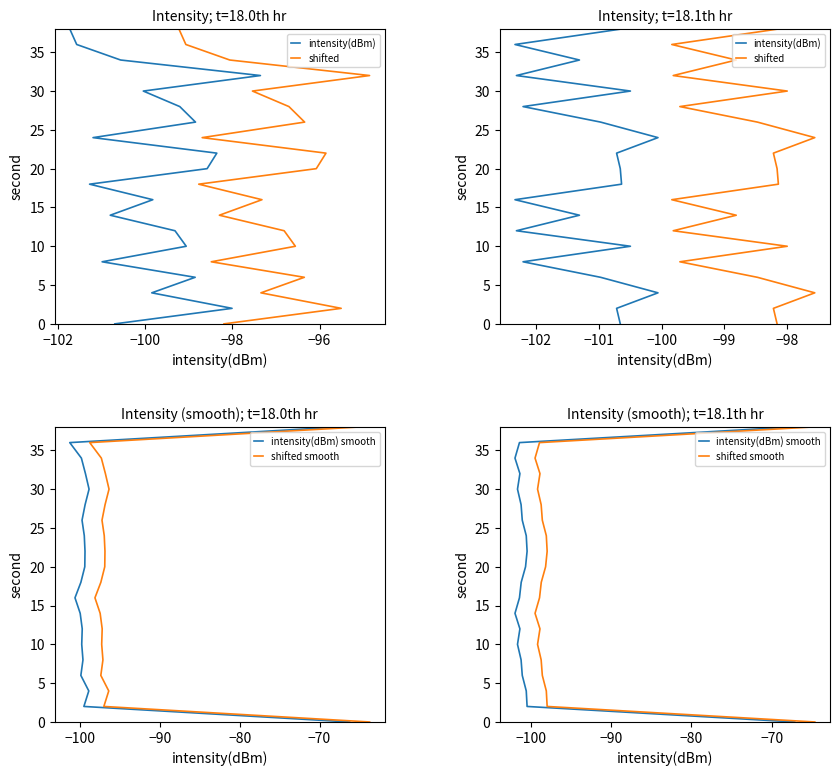

True or false: shifted has a value of 16 at 12.

False